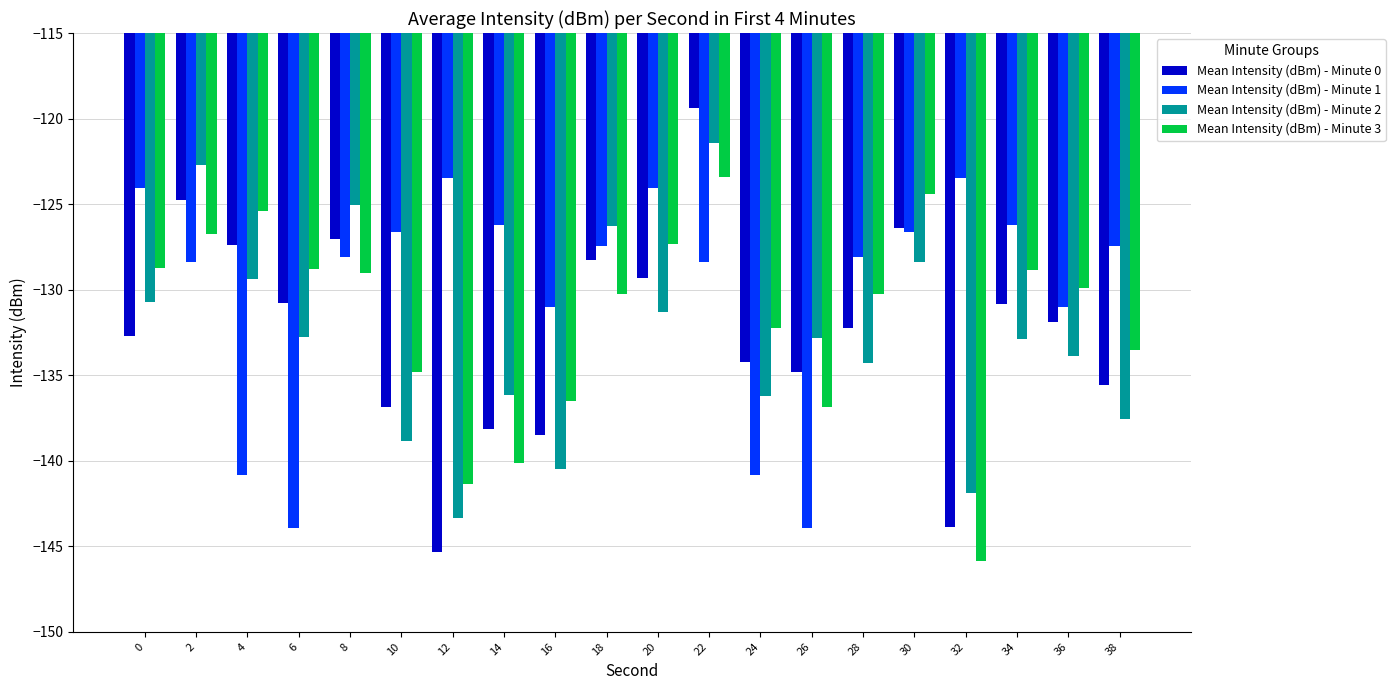

What is the approximate value of Mean Intensity (dBm) - Minute 0 at 0?

-132.7